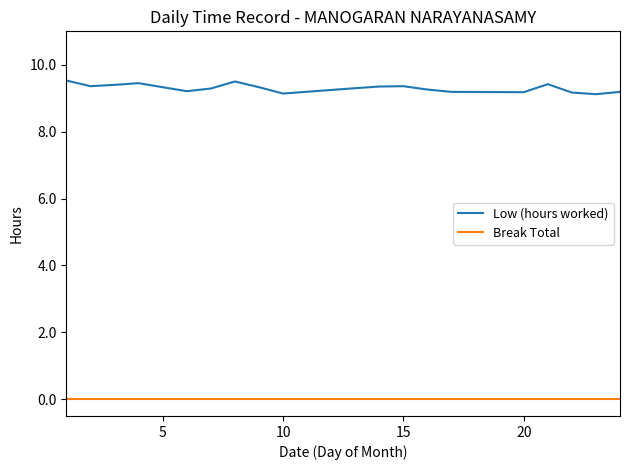

Which series has the widest spread of values?

Low (hours worked)